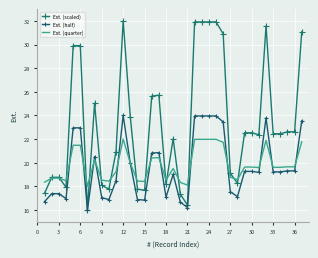

What is the minimum value for Ext. (quarter)?

18.0